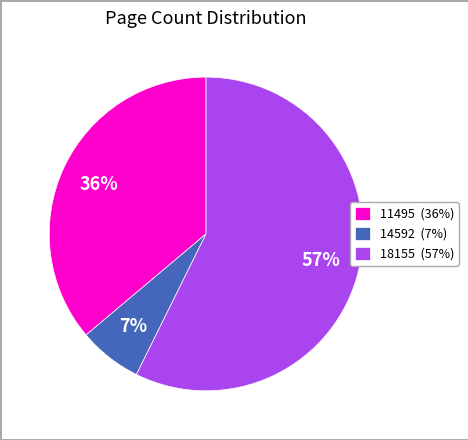

To the nearest percent, what is the combined percentage of 14592 and 11495?

43%